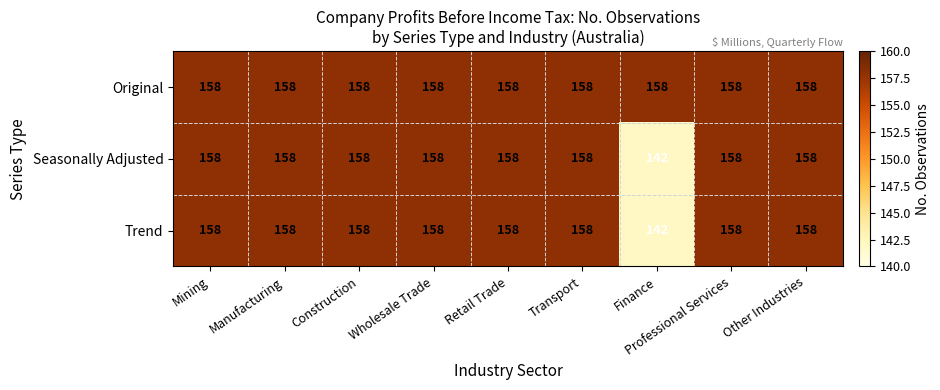

What is the sum of all Original values?

1422